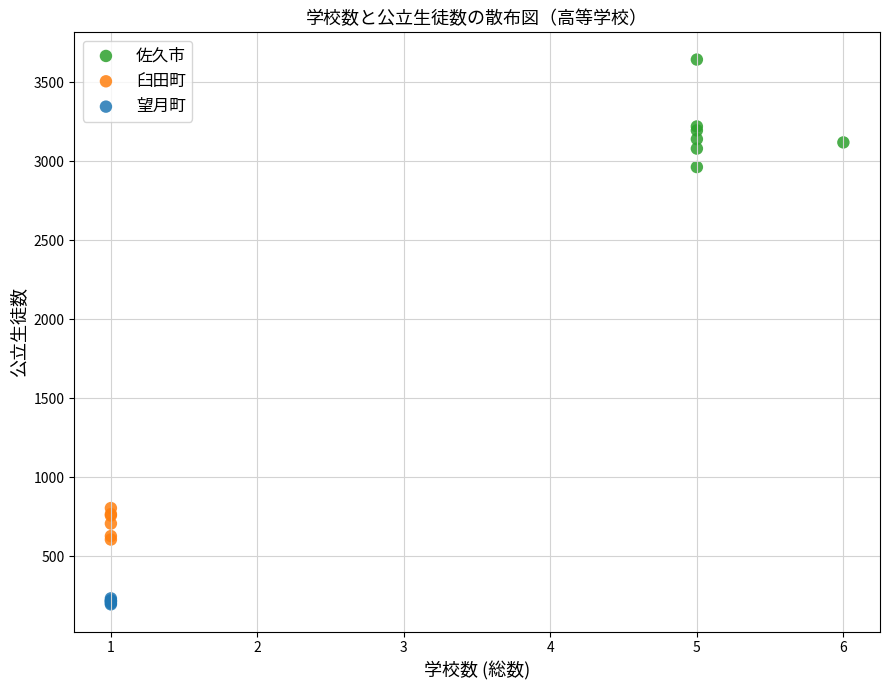

Which series contains the highest Y value?

佐久市